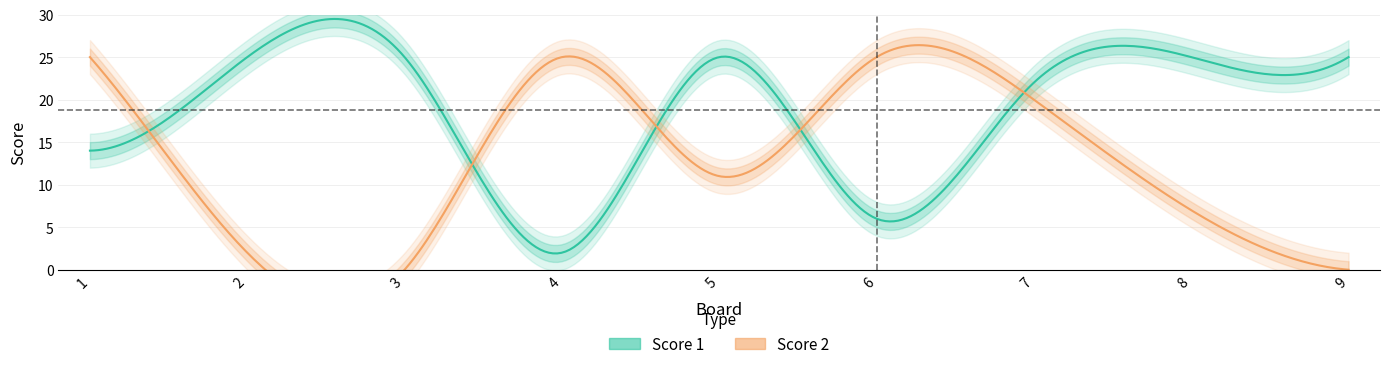

What is the spread (max minus min) of values at 1?

11